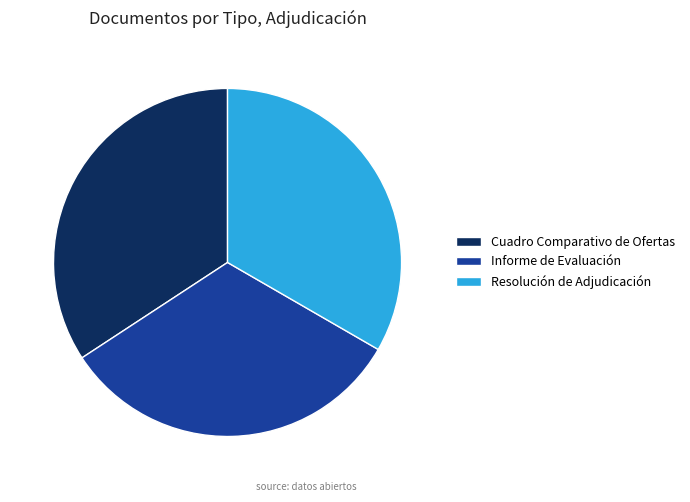

Count the number of slices in the pie.

3